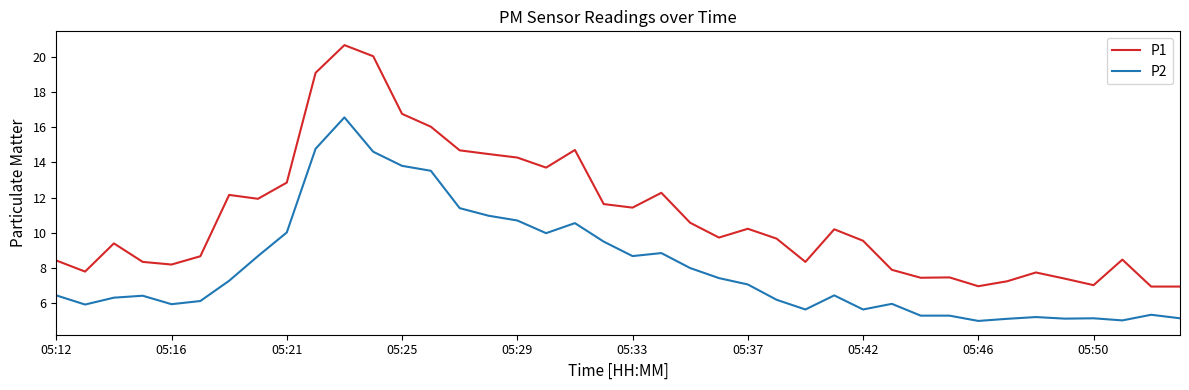

Rank the series by their maximum value, from lowest to highest.

P2, P1